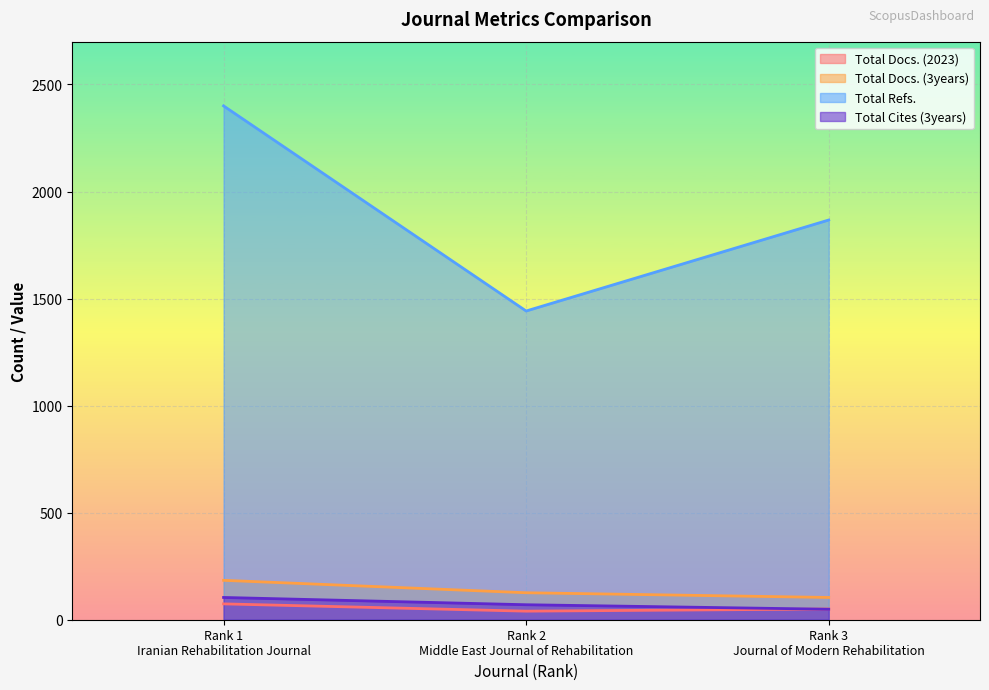

How many values in the Total Refs. series exceed 1867?

1